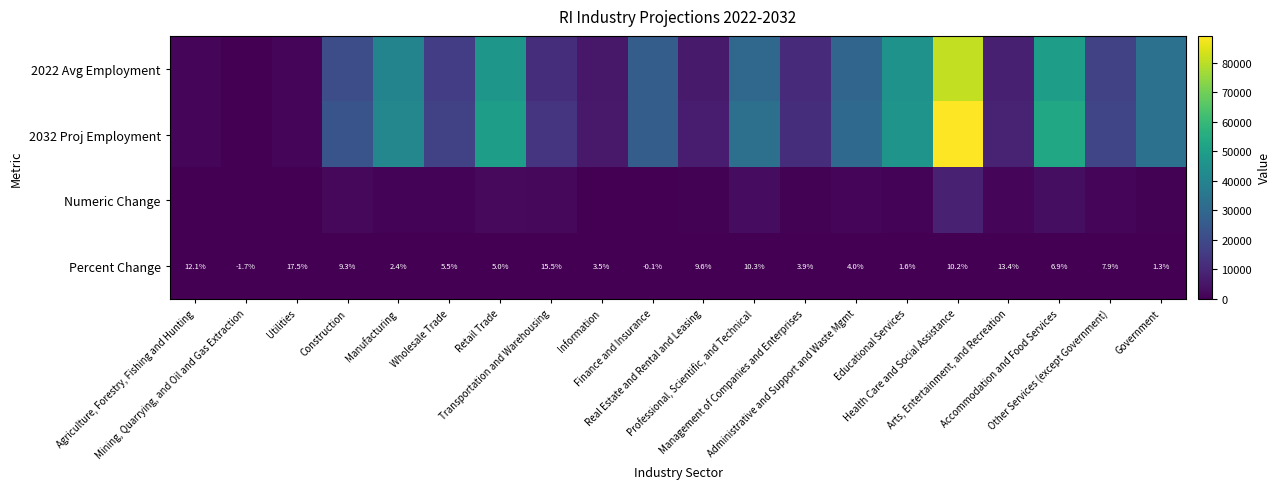

What is the sum of all Percent Change values?

138.1